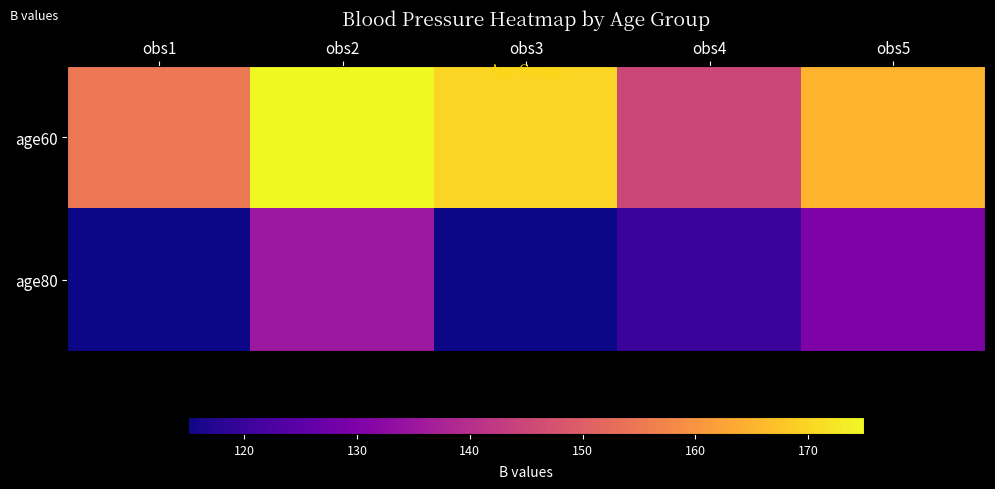

Reading left to right, what are all the values shown in this chart?

age60: obs1=155	obs2=175	obs3=170	obs4=145	obs5=165
age80: obs1=115	obs2=135	obs3=115	obs4=120	obs5=130